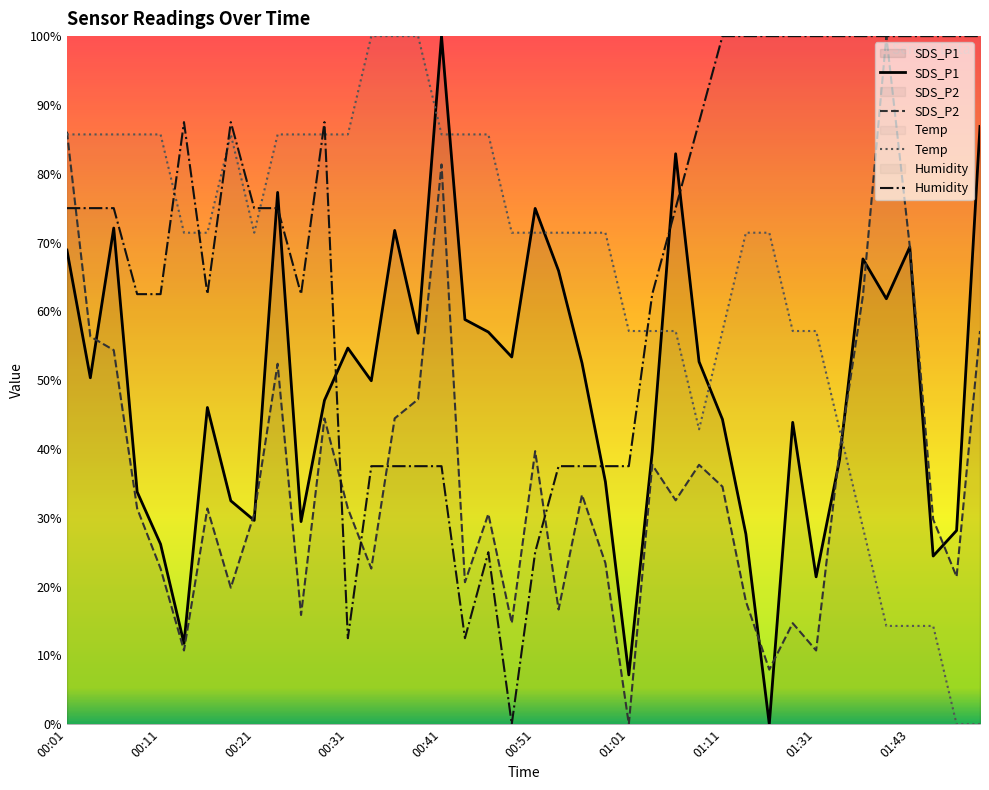

Which series ends up on top after the final intersection of Humidity and Temp?

Humidity